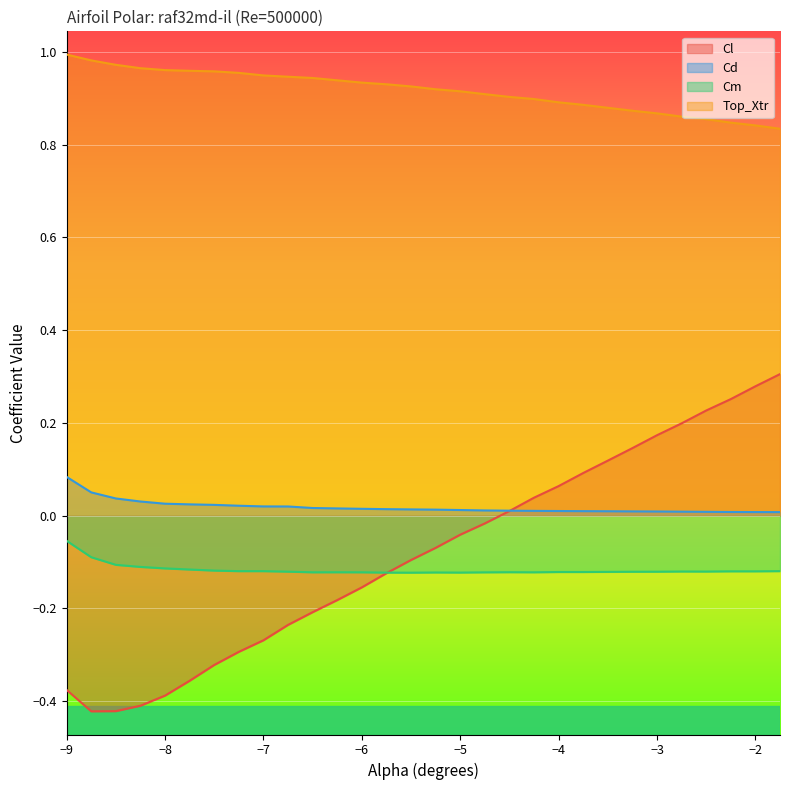

True or false: Cl and Cm cross at least once.

True